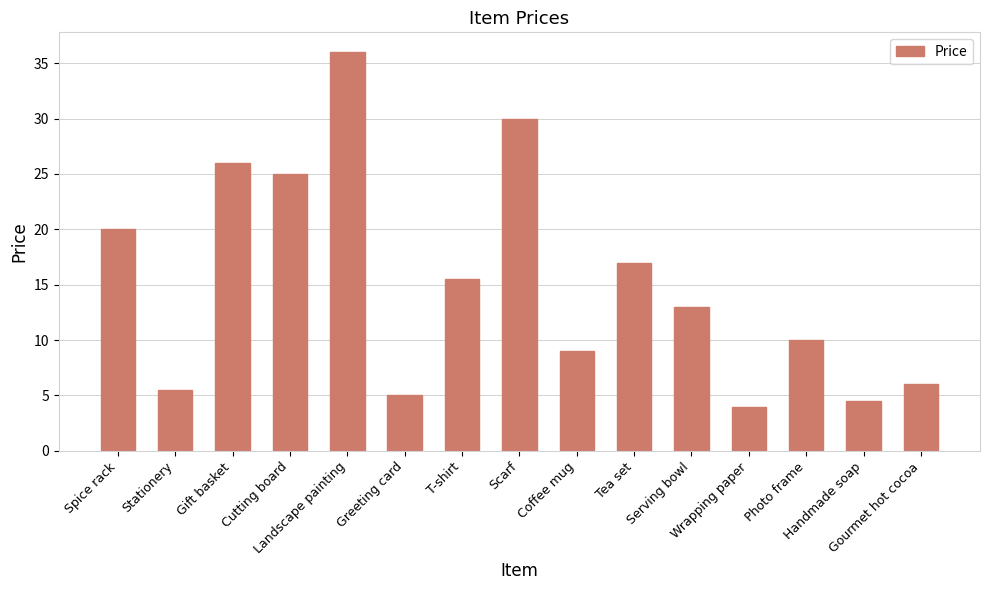

True or false: the data shows 1.2 at Wrapping paper.

False